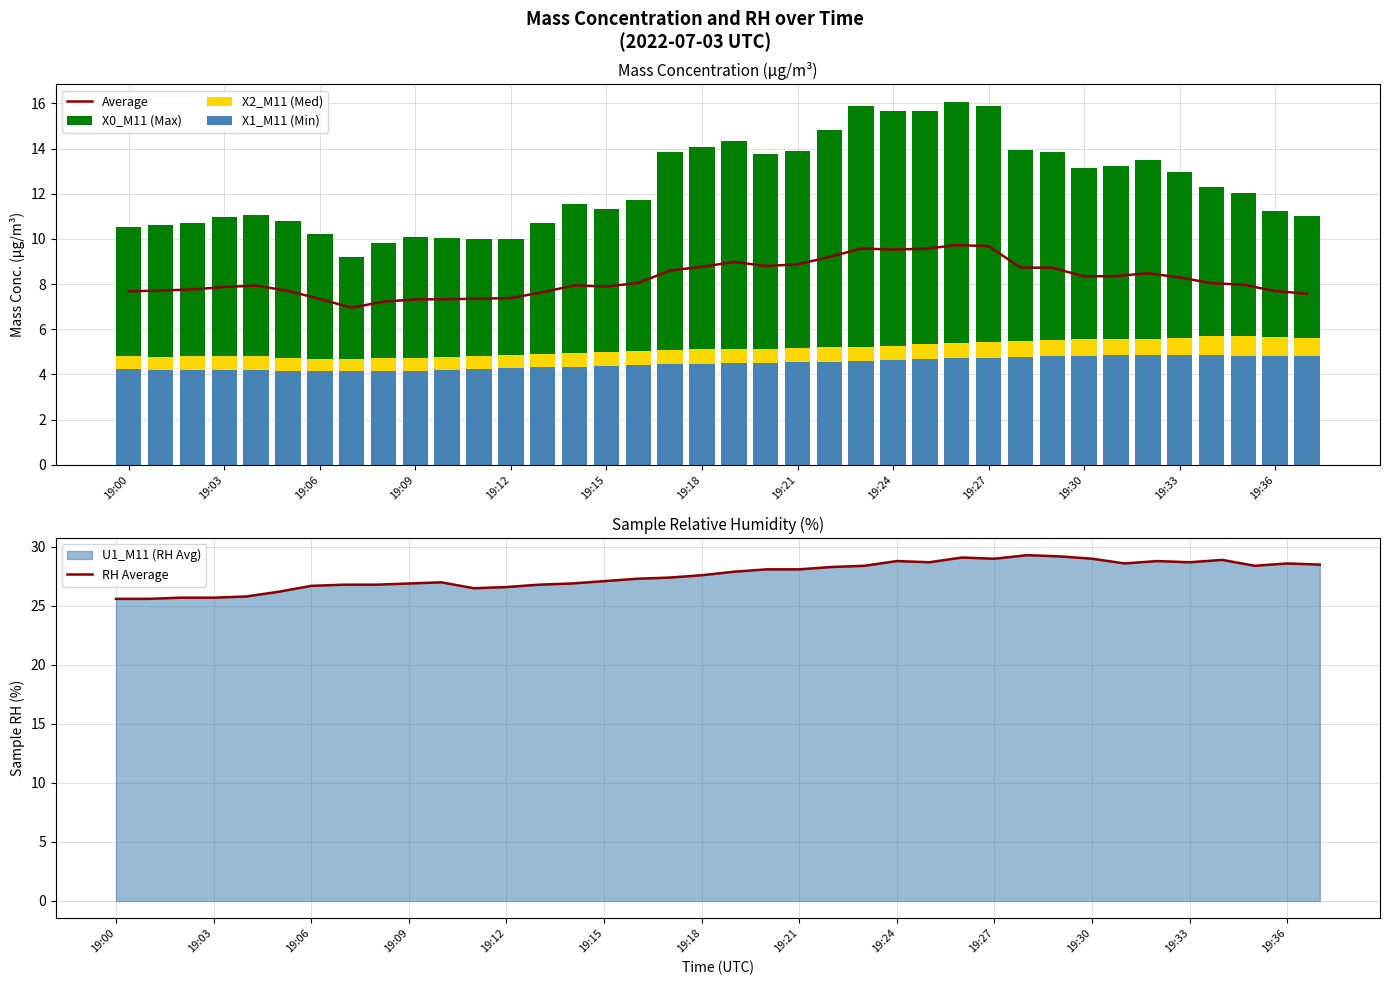

Is it true that Average equals 10.7 at 19:36?

False